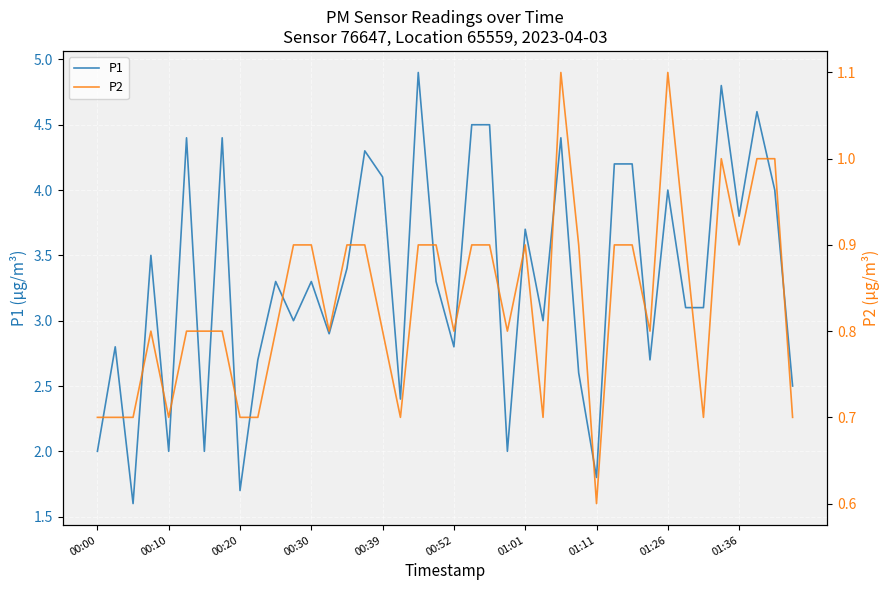

True or false: P2 and P1 cross at least once.

False